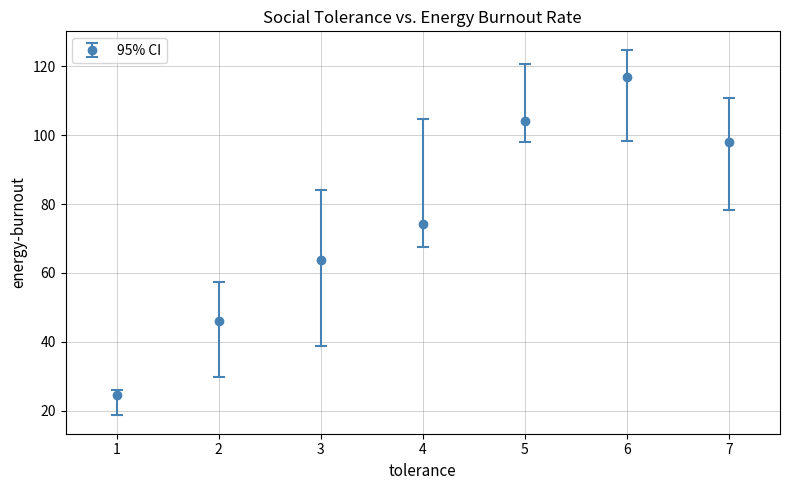

What is the change in value from 5 to 7?

-6.3